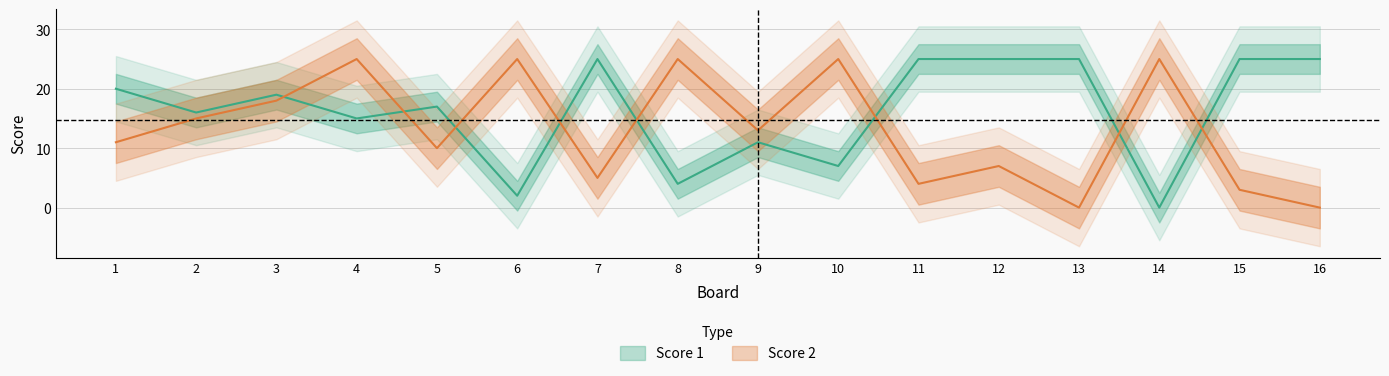

What value does the Score 1 series have at 8?

4